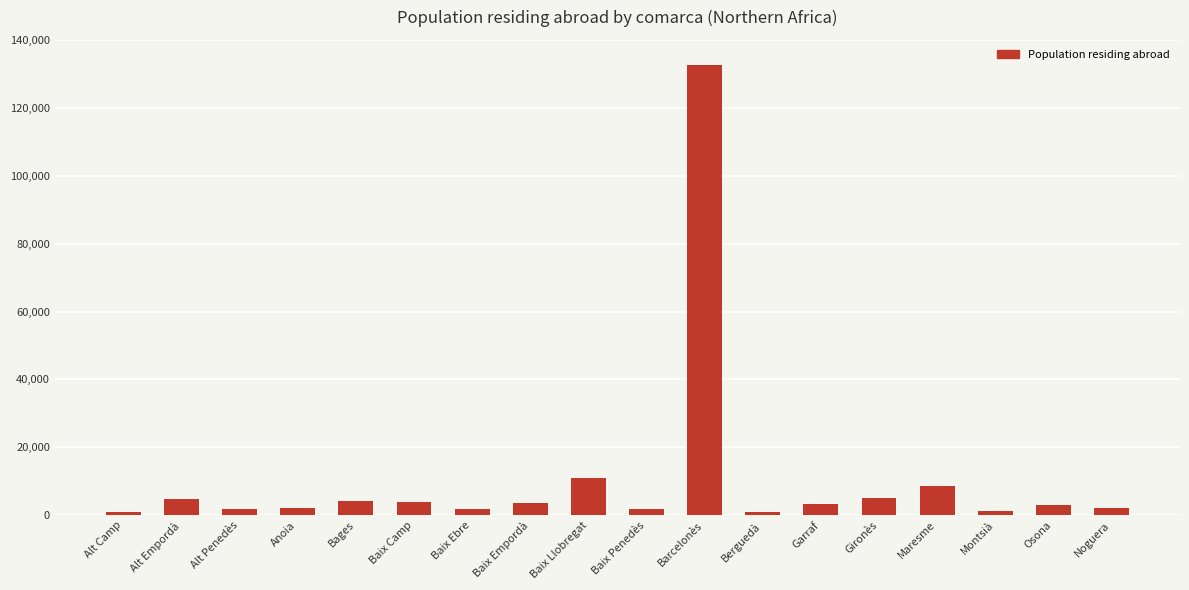

Does the chart contain stacked bars?

No